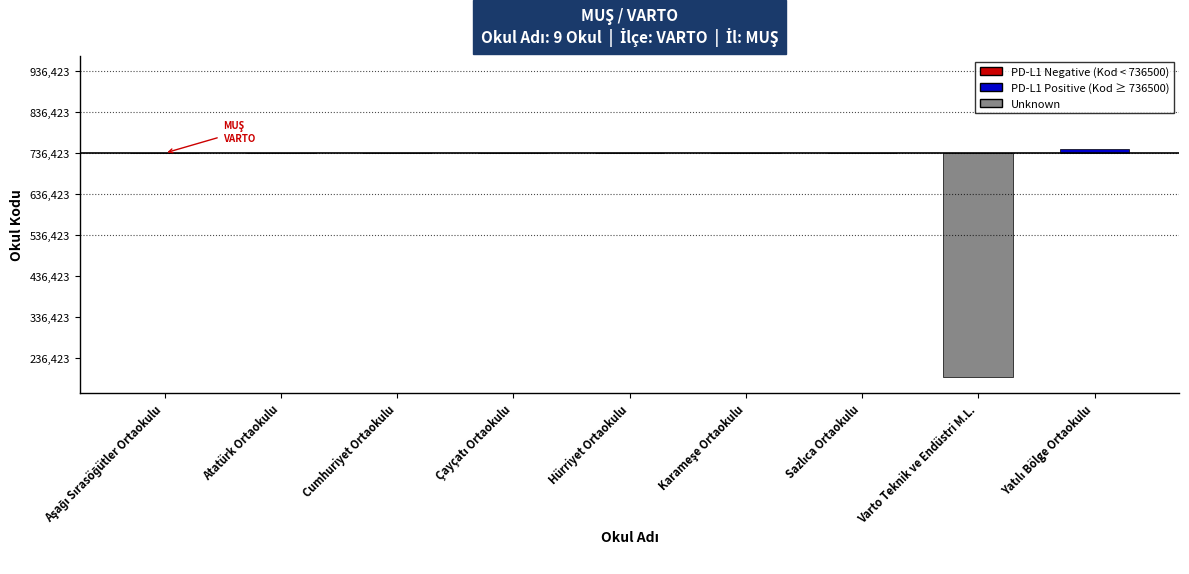

What is the label of the 5th bar from the right?

Hürriyet Ortaokulu